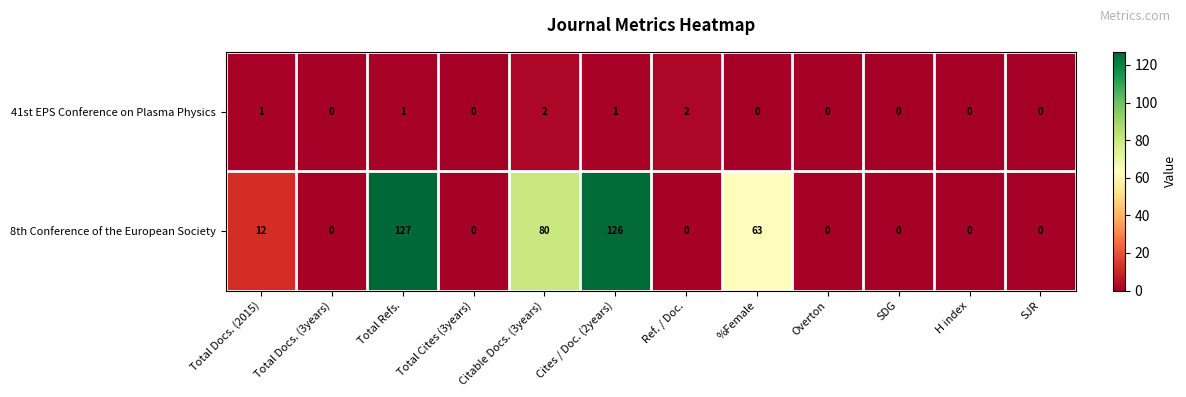

Count the 41st EPS Conference on Plasma Physics values in the range 0 to 1.

10